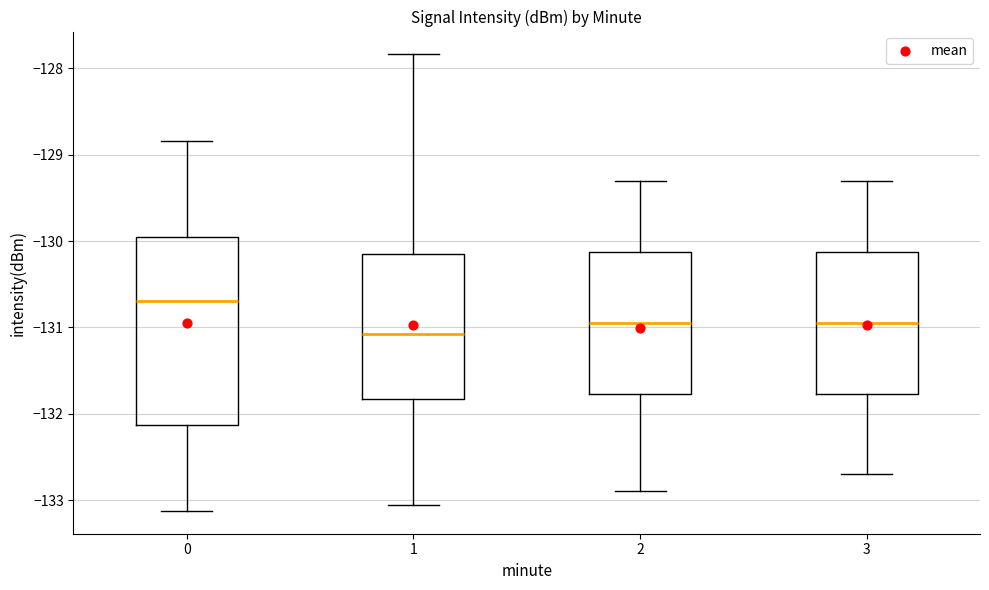

Which box is the tallest, from its lower edge to its upper edge?

0